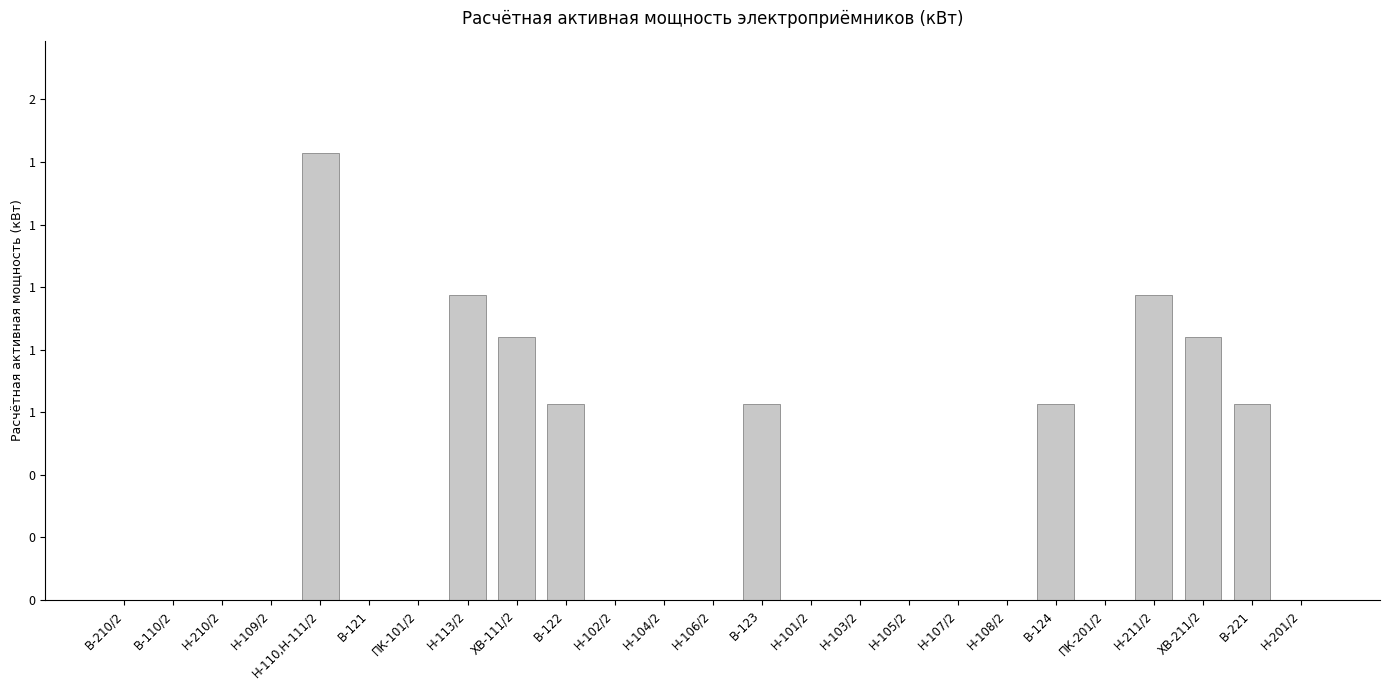

How many values exceed 0?

9